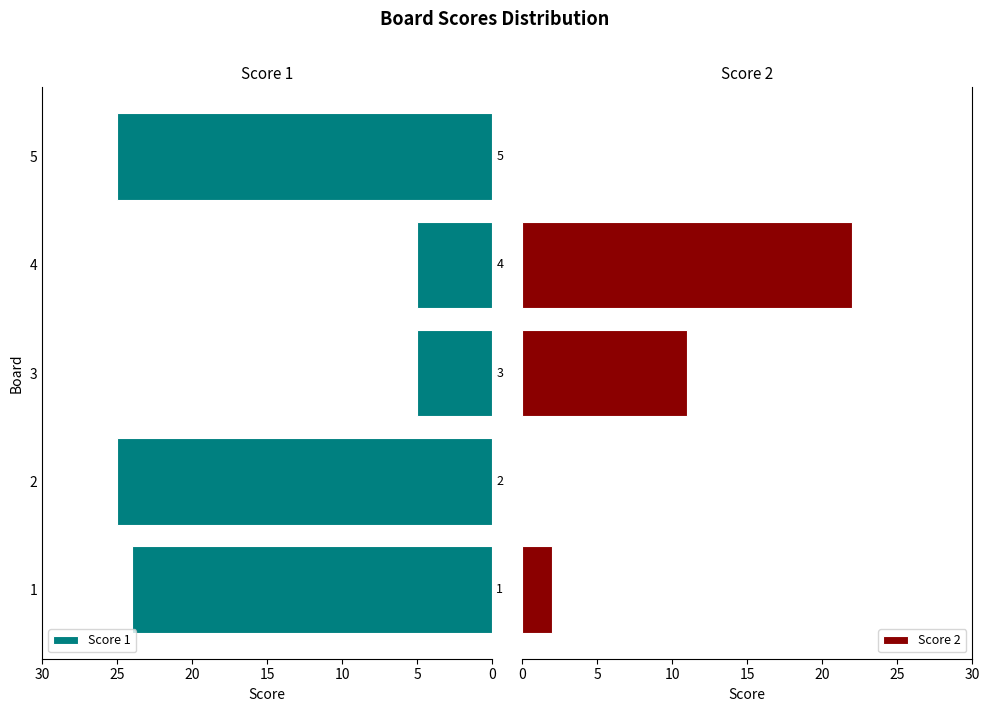

How many values in the Score 1 series exceed 24?

2